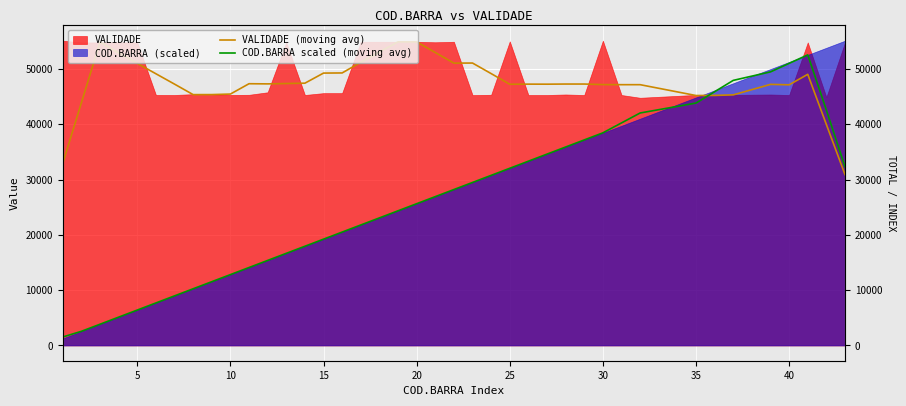

What is the difference between the maximum and minimum values in the VALIDADE (moving avg) series?

23998.0